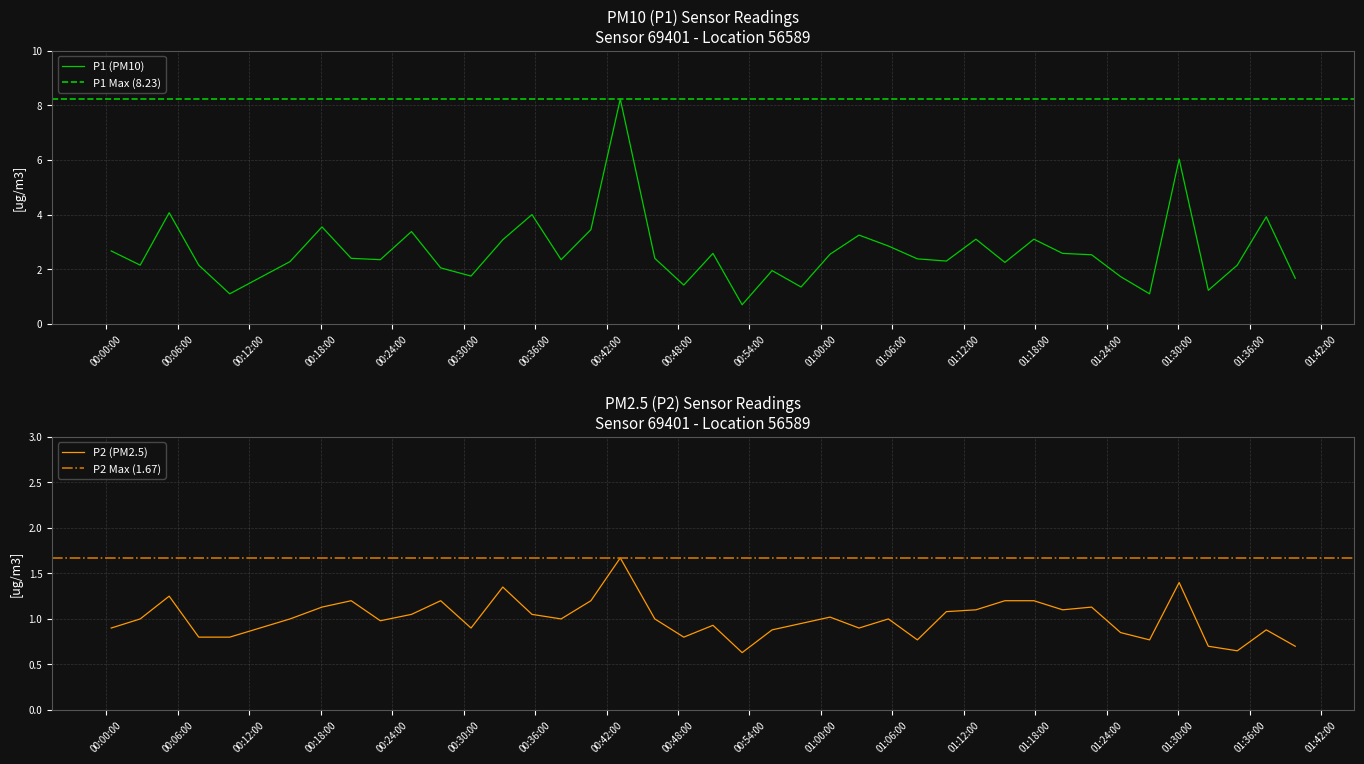

True or false: P2 and P1 cross at least once.

False